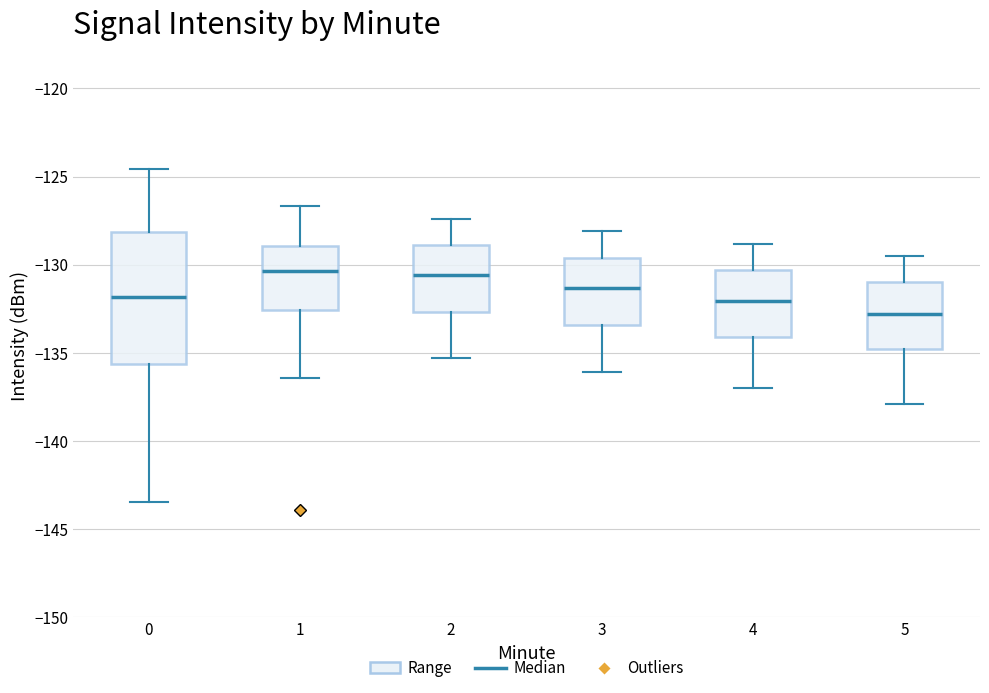

Where is the upper edge of the box at x = 3 on the y-axis? The values are not printed on the chart, so give them approximately, as read against the axis.

-129.5